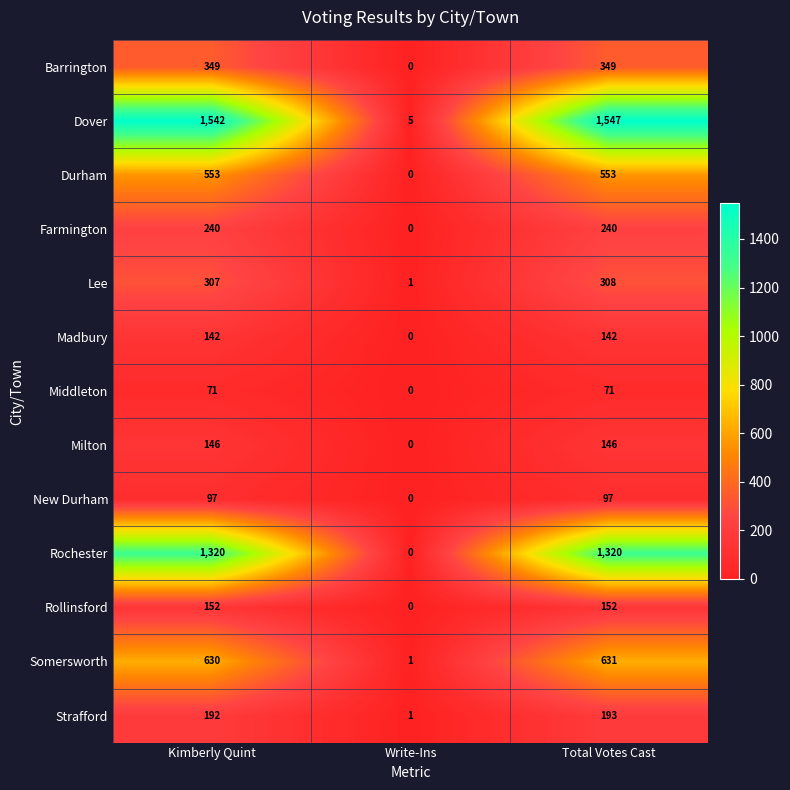

What is the total value across all series at Kimberly Quint?

5741